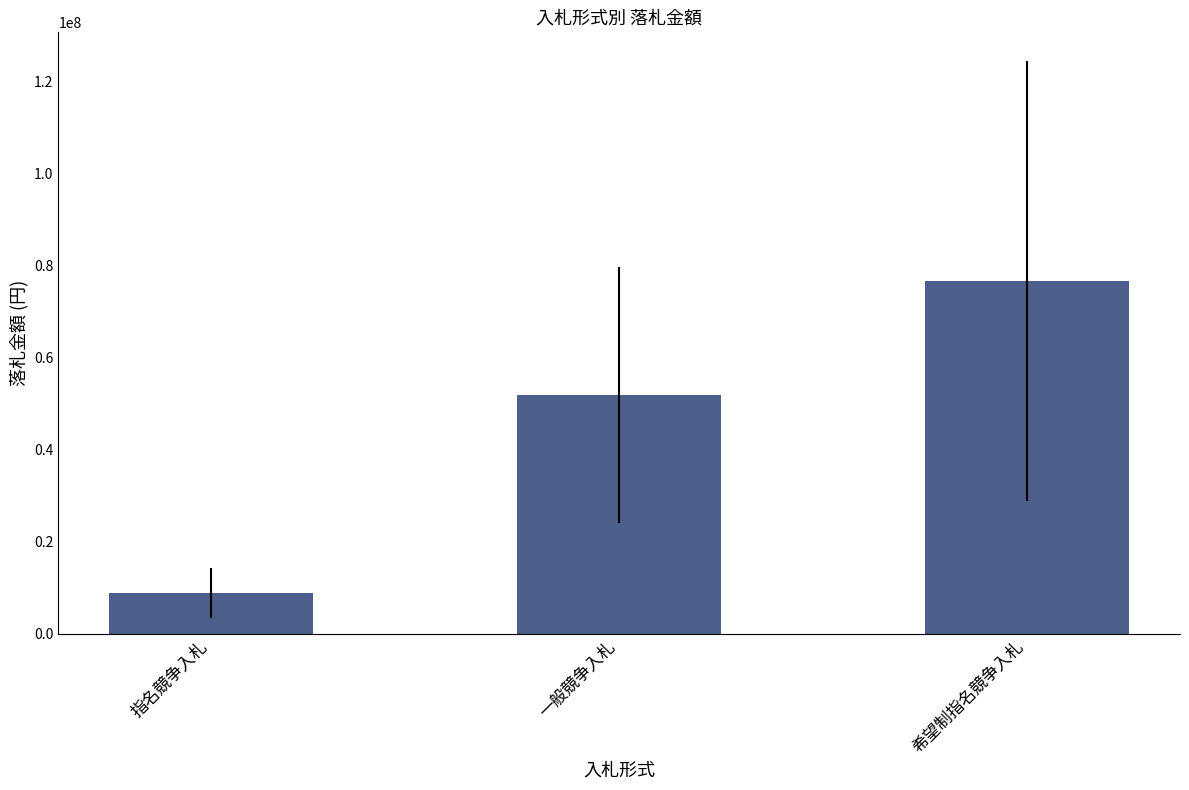

What is the smallest value displayed?

8934600.0